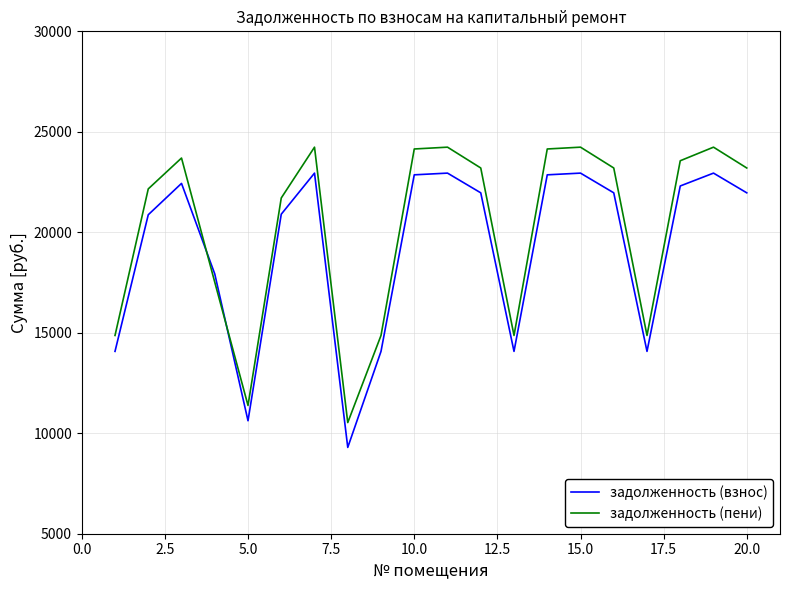

What are all the series names shown in the legend?

задолженность (взнос), задолженность (пени)